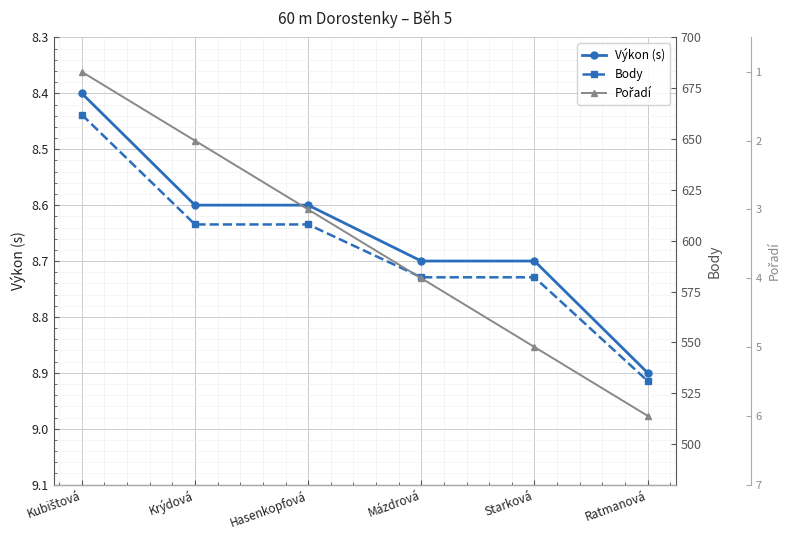

How many lines are shown in the chart?

3